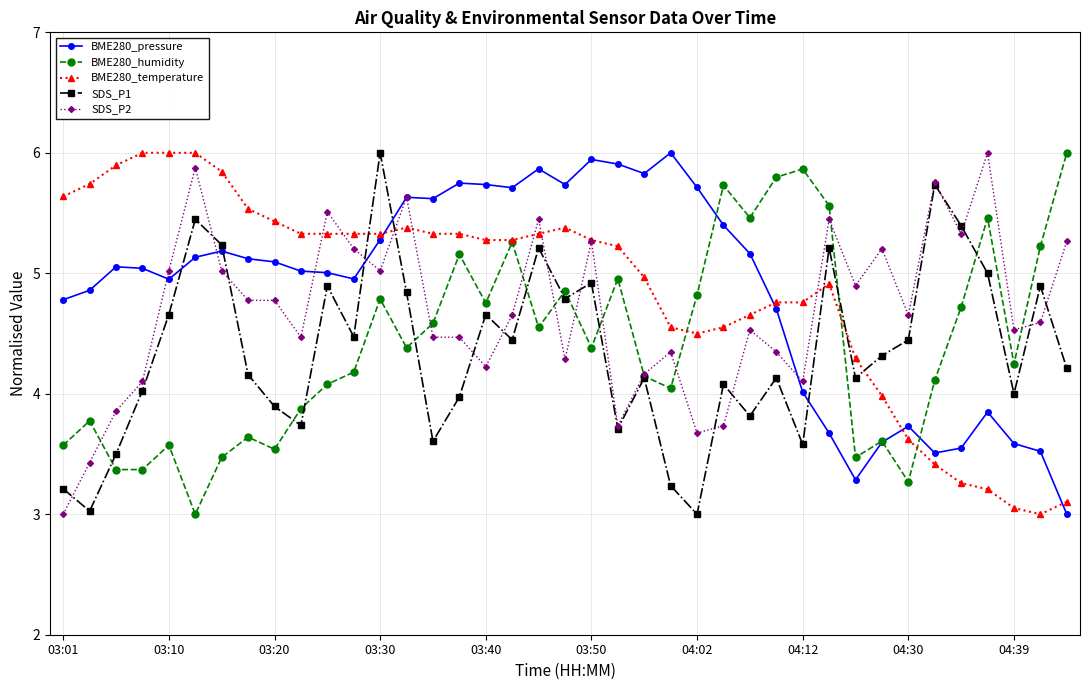

What is the value of the BME280_temperature point at the 38th from the left?

3.0